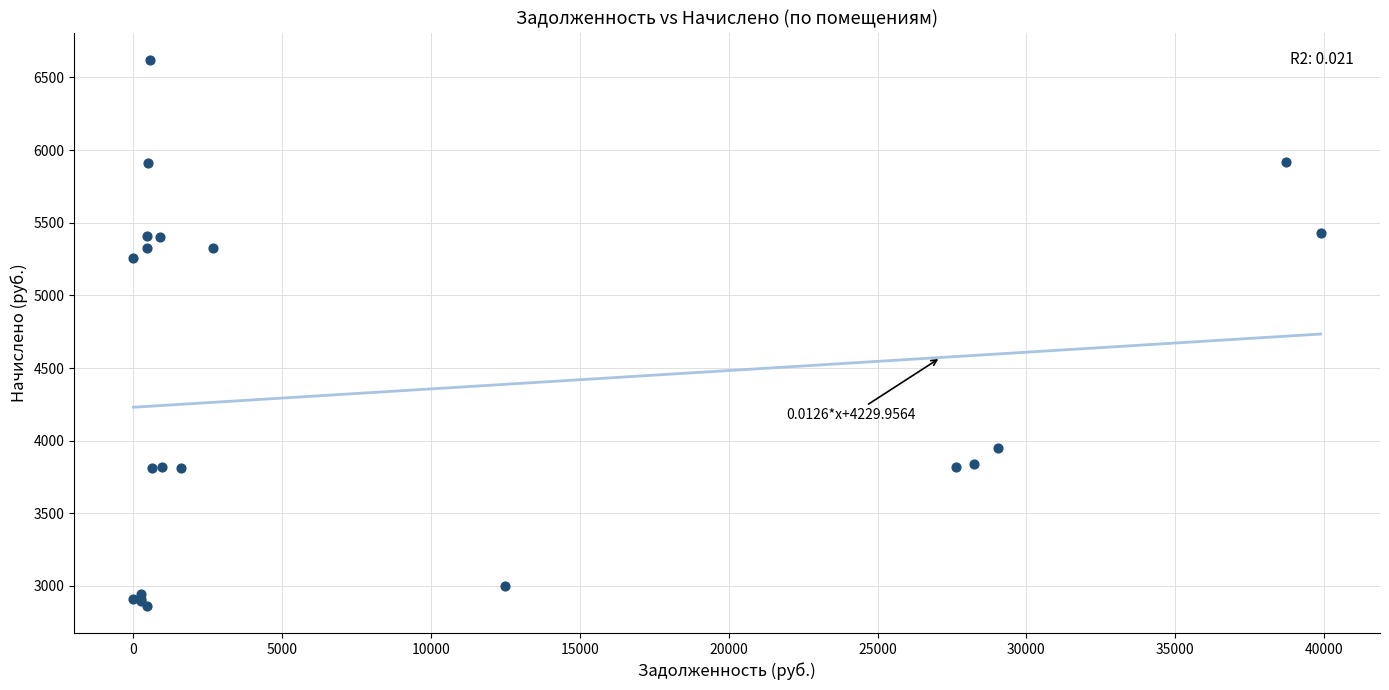

What Y value in the scatter plot is closest to 4742?

5258.0